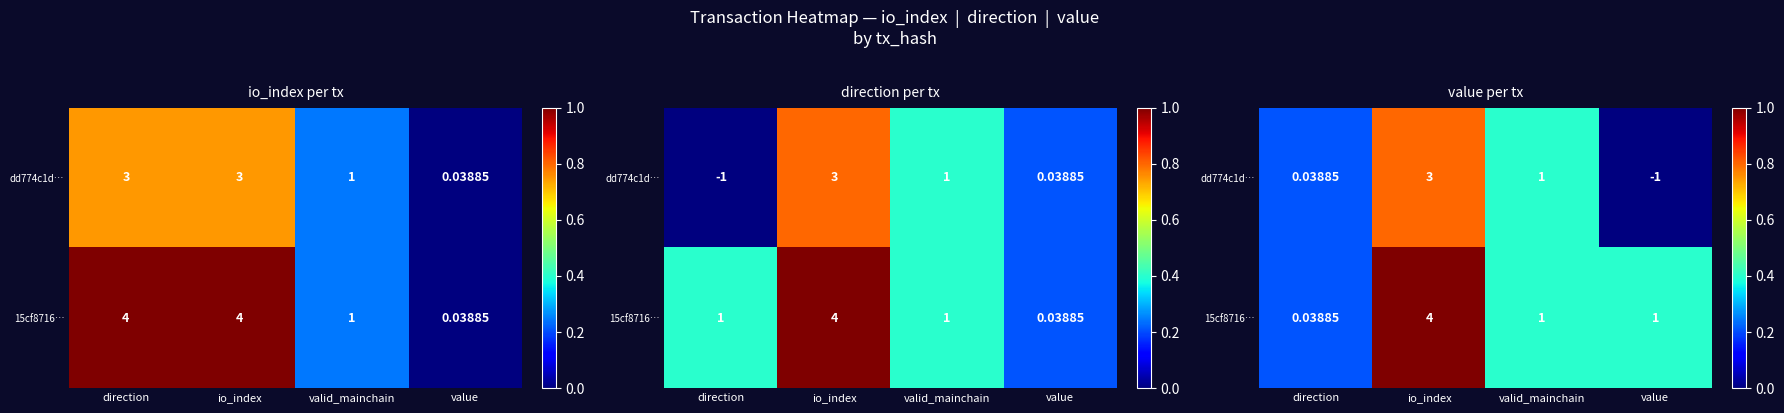

List the series in order of their overall mean, highest first.

15cf8716…, dd774c1d…